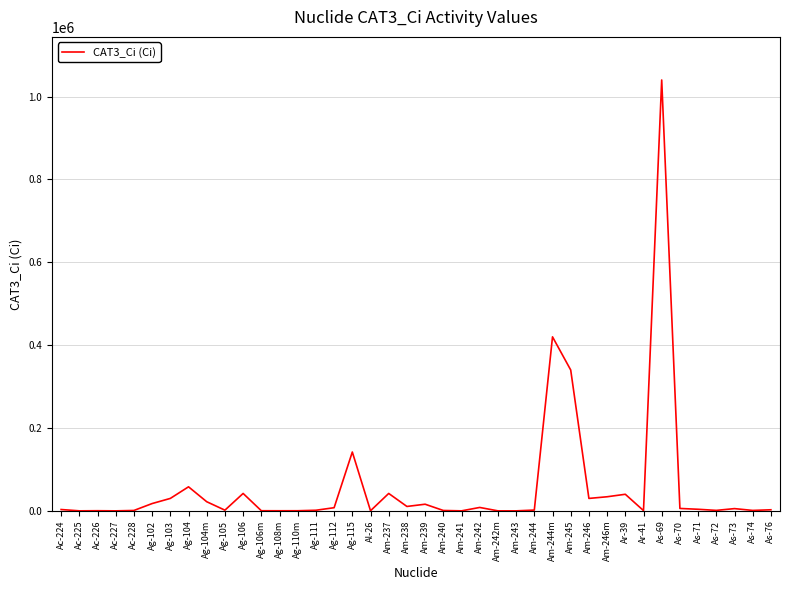

At which category does the chart reach its peak across all series?

As-69